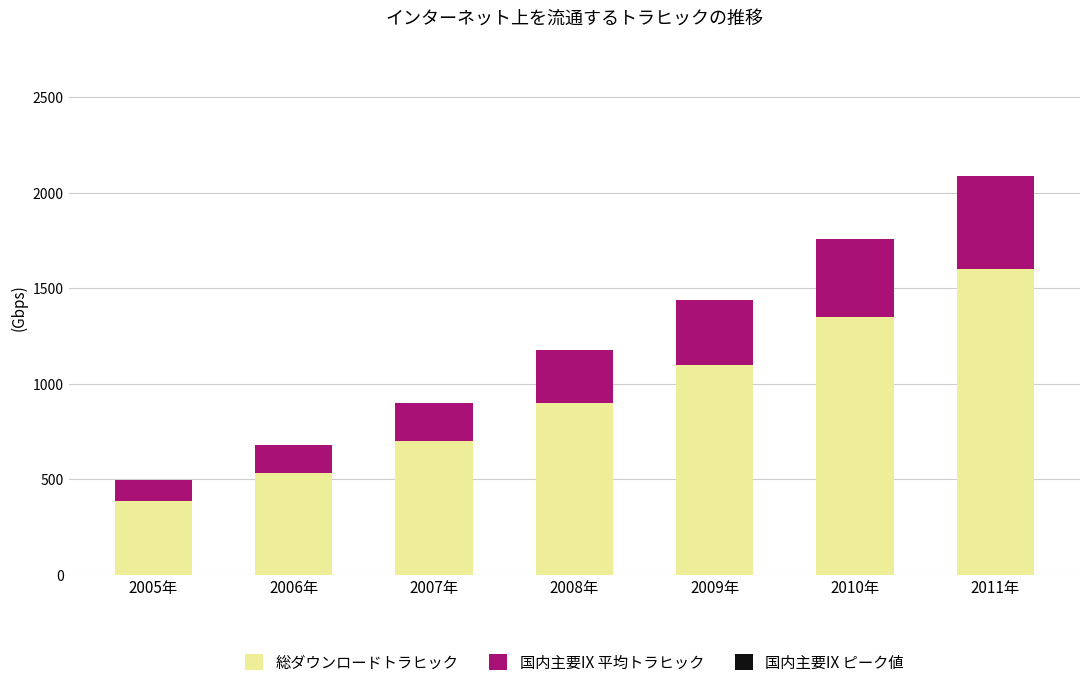

At which label does 総ダウンロードトラヒック reach its peak?

2011年